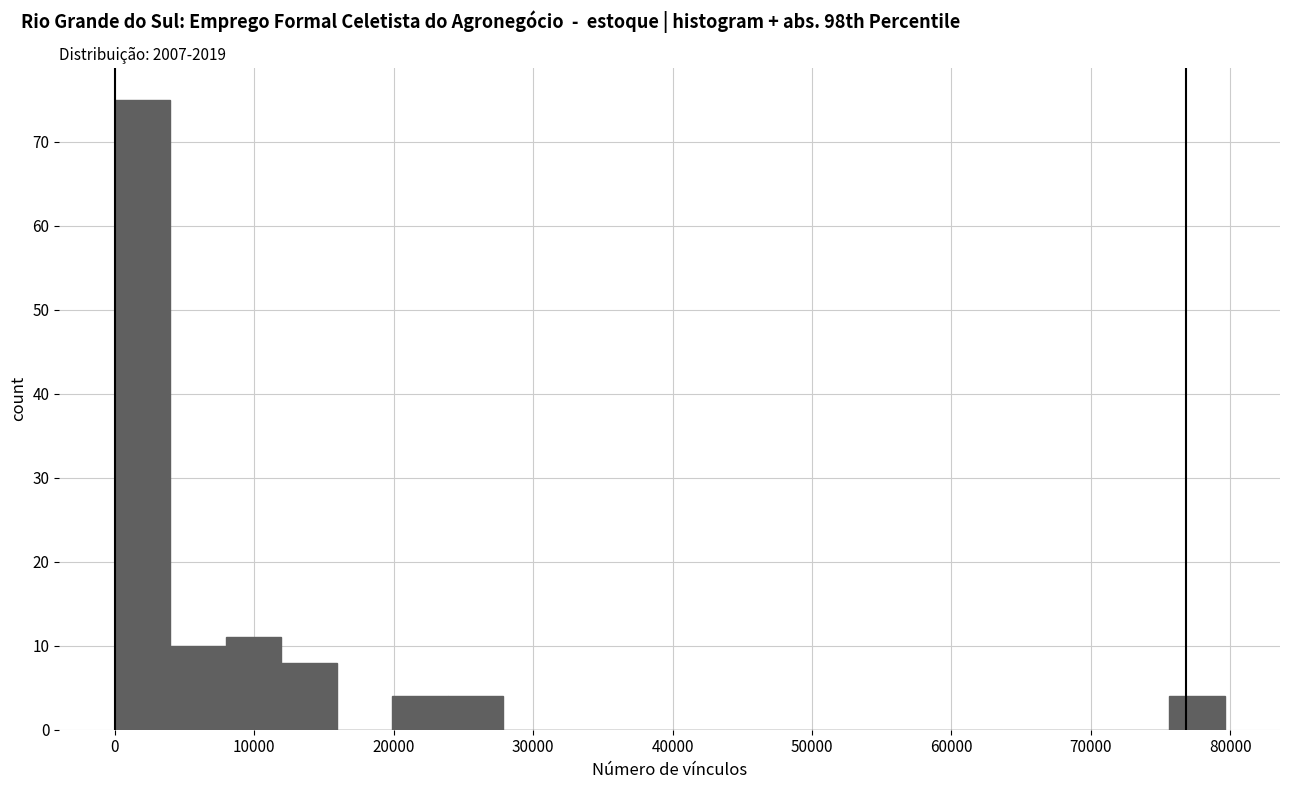

Around what value on the x-axis is the tallest bar? Give the approximate position of its centre, as read against the axis.

2000